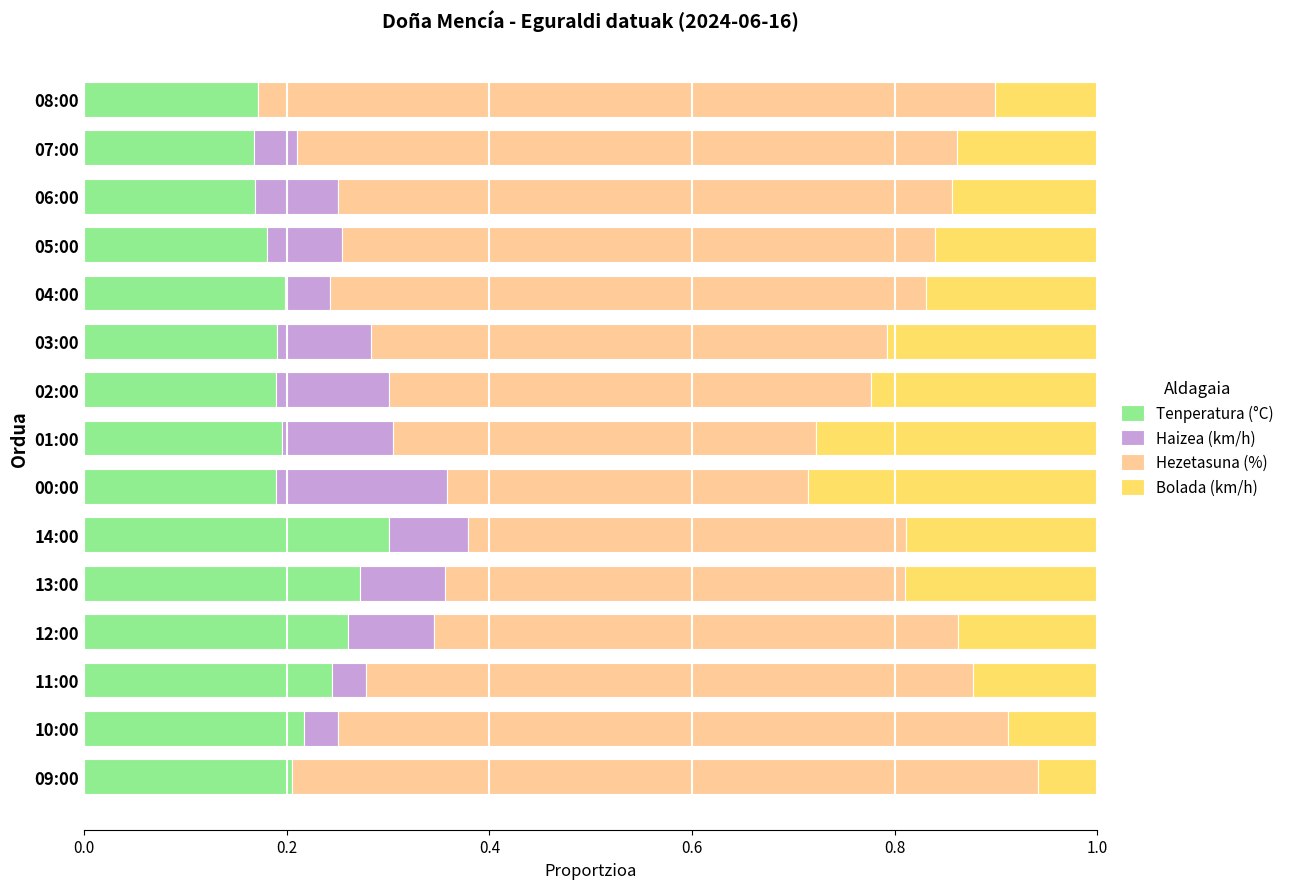

What is the sum of all Tenperatura (°C) values?

3.2